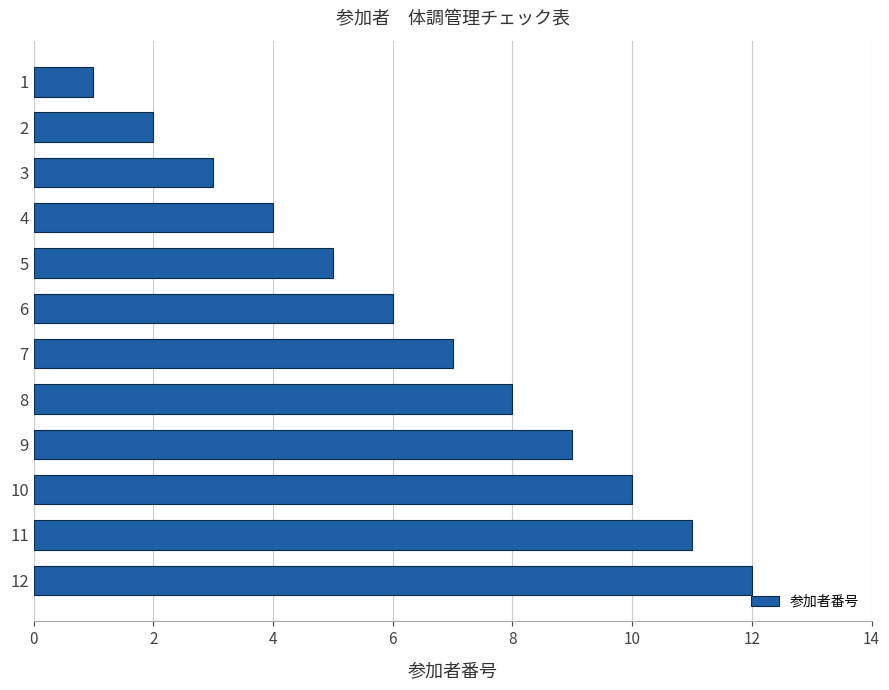

List the labels in order of value, largest first.

12, 11, 10, 9, 8, 7, 6, 5, 4, 3, 2, 1